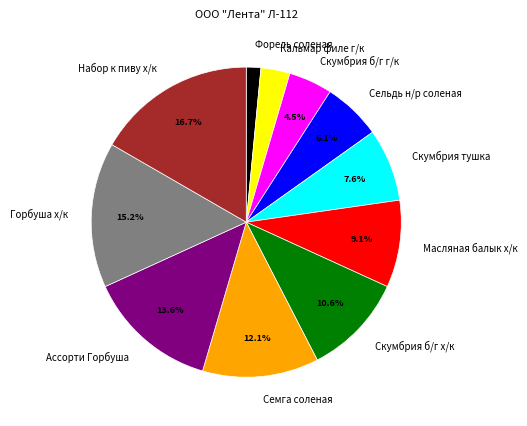

Do Форель соленая and Набор к пиву х/к together represent more than half of the pie?

No